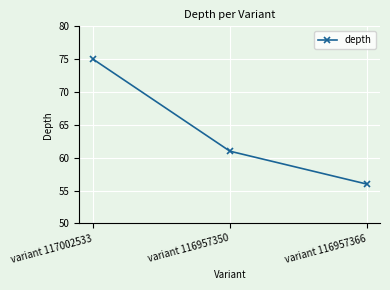

Does the chart display data point markers on the line(s)?

Yes